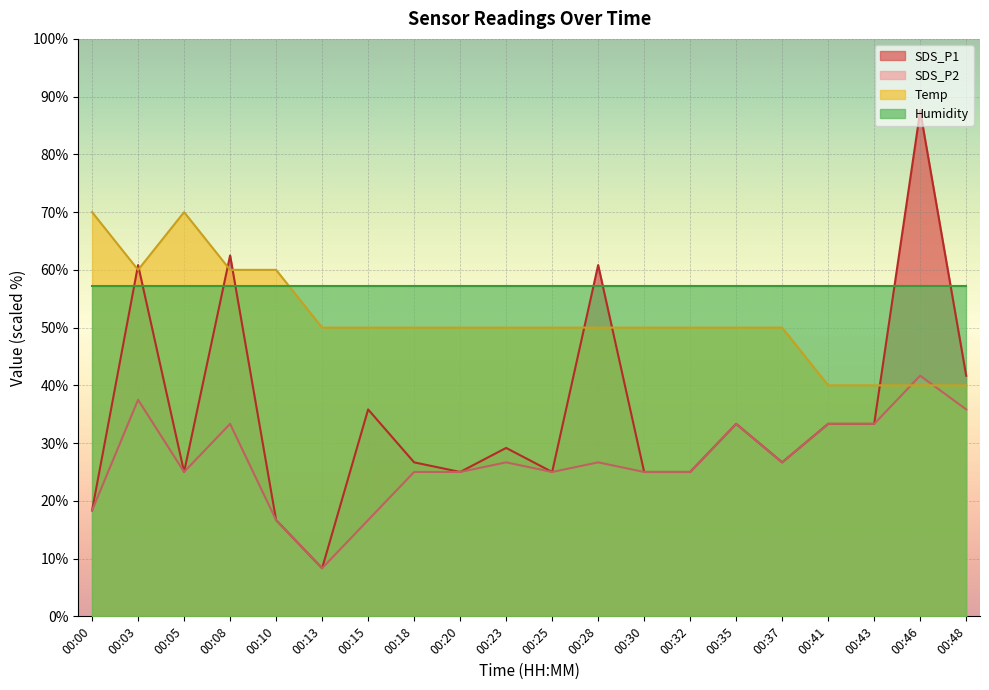

What is the highest value of the SDS_P2 series?

41.7